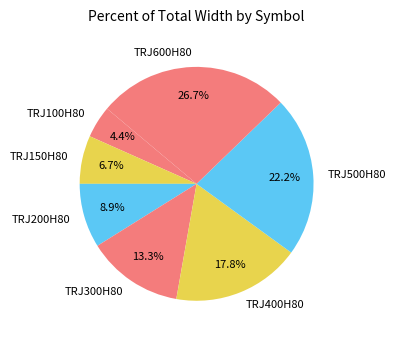

How many segments does this pie chart have?

7